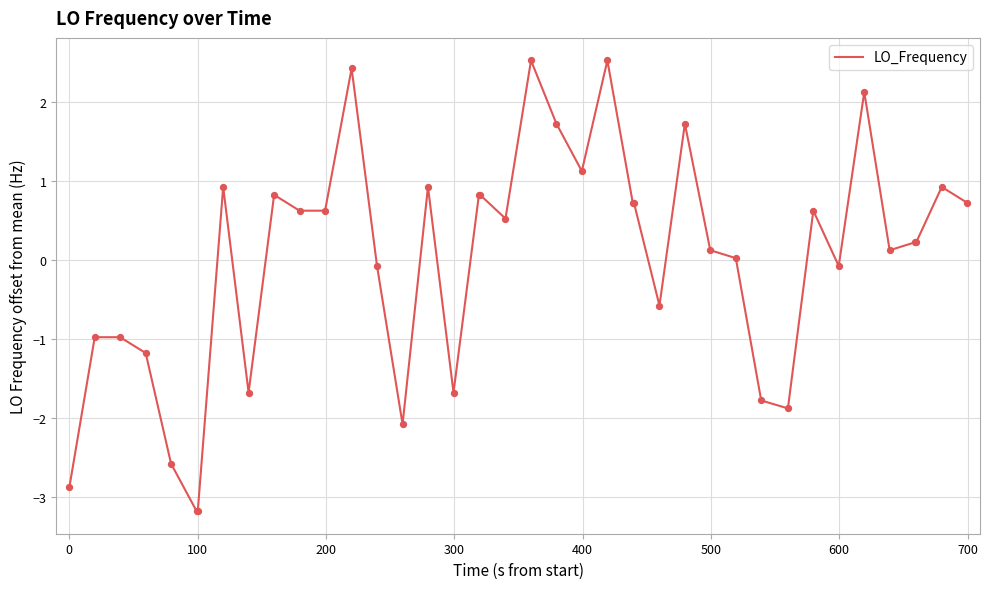

What is the greatest value displayed?

2.5